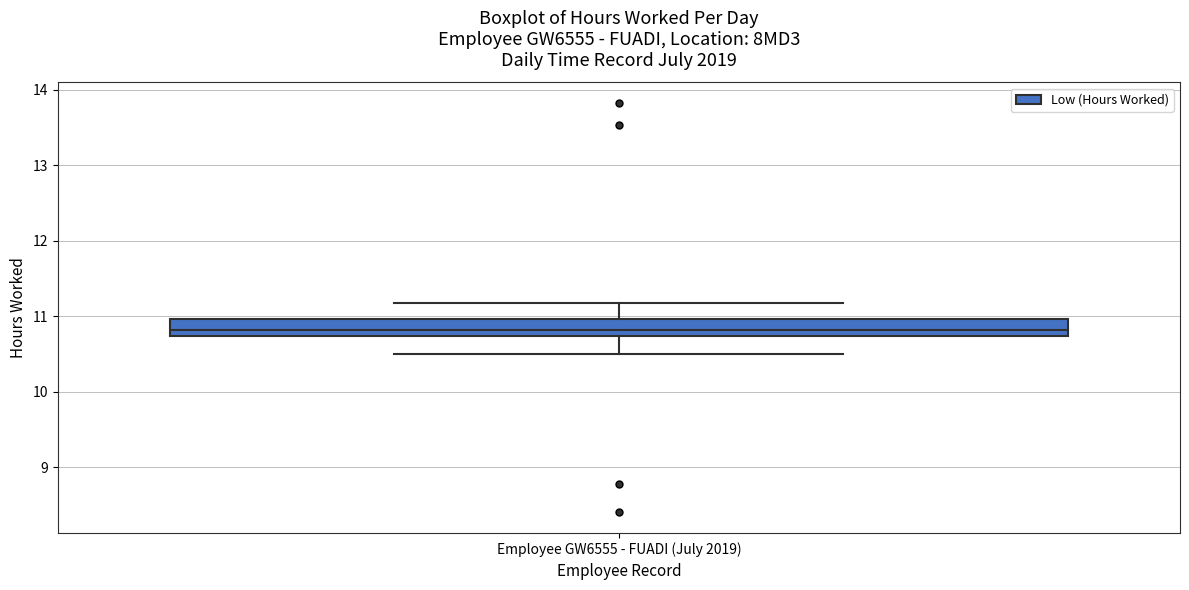

Where does the median line of the box for Employee GW6555 - FUADI (July 2019) sit on the y-axis? The values are not printed on the chart, so give them approximately, as read against the axis.

10.8